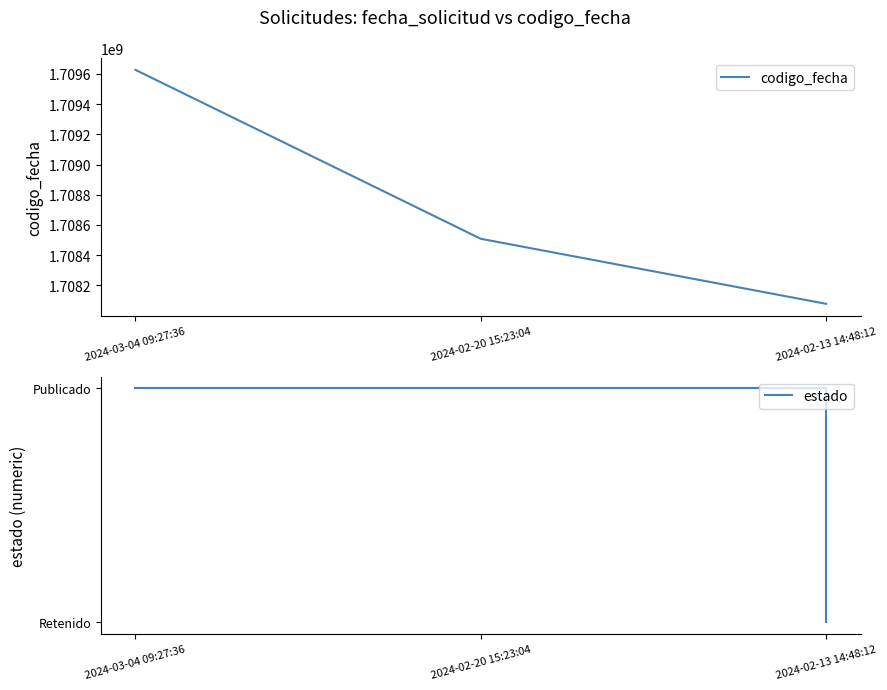

Is it true that estado equals 1 at 2024-02-13 14:48:12?

True